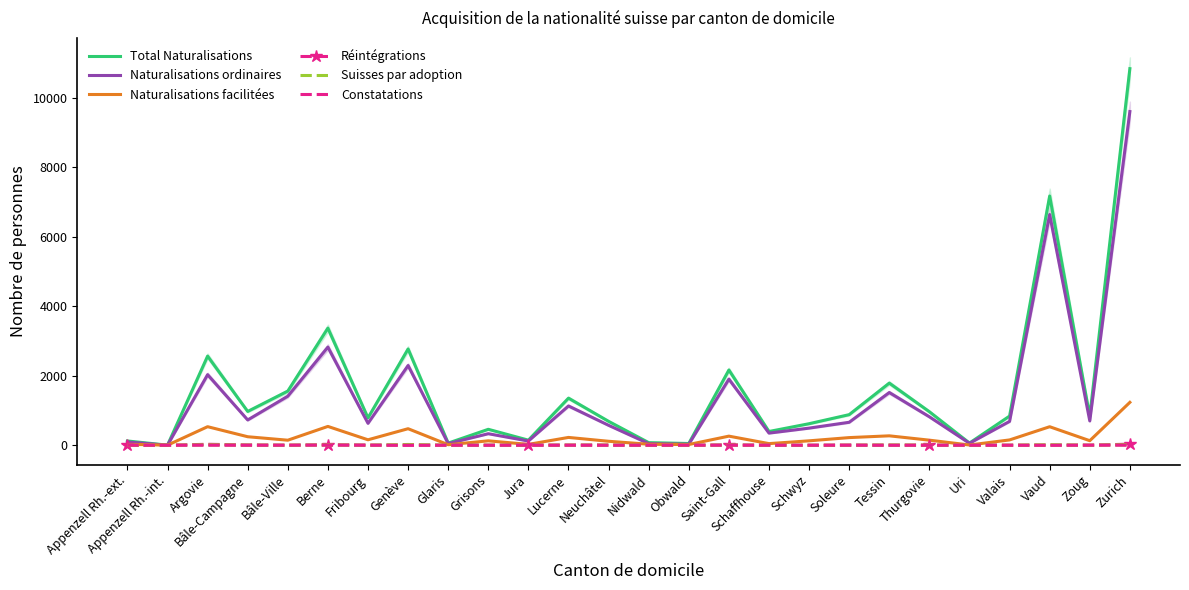

What is the difference between the maximum and minimum values in the Total Naturalisations series?

10839